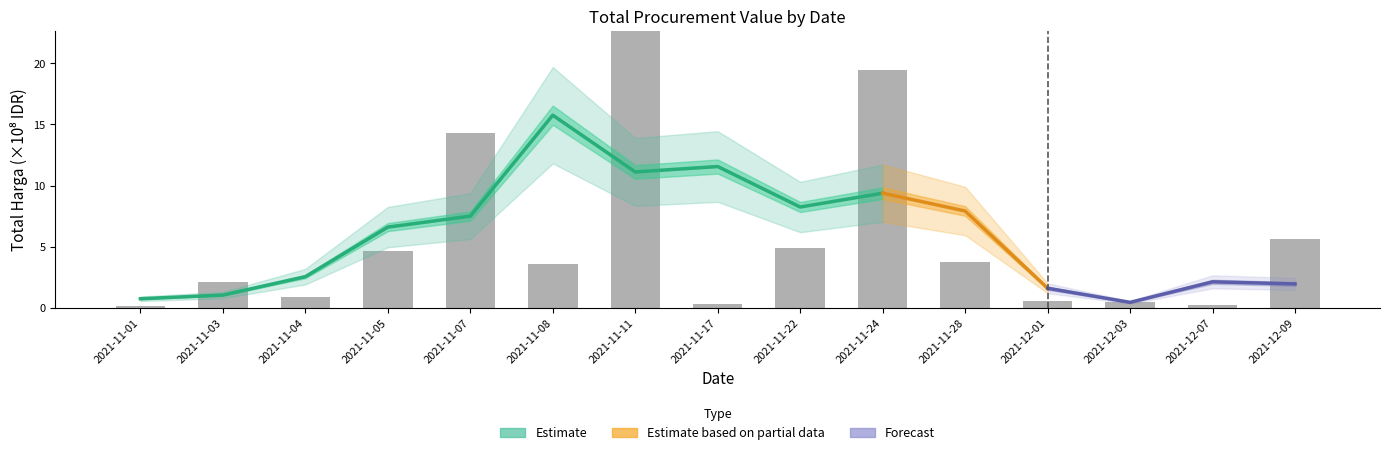

How many data points are above 3?

8